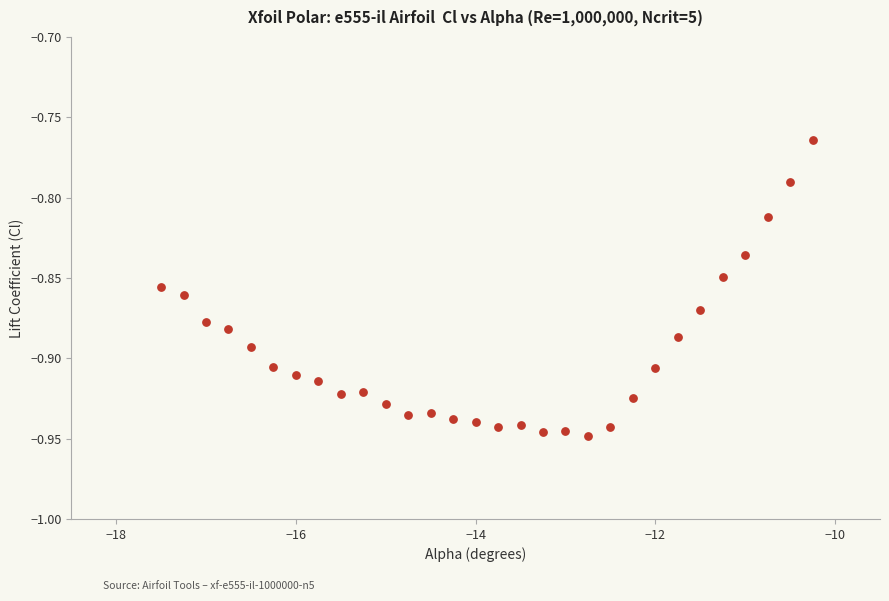

What is the range of X values (max minus min)?

7.2